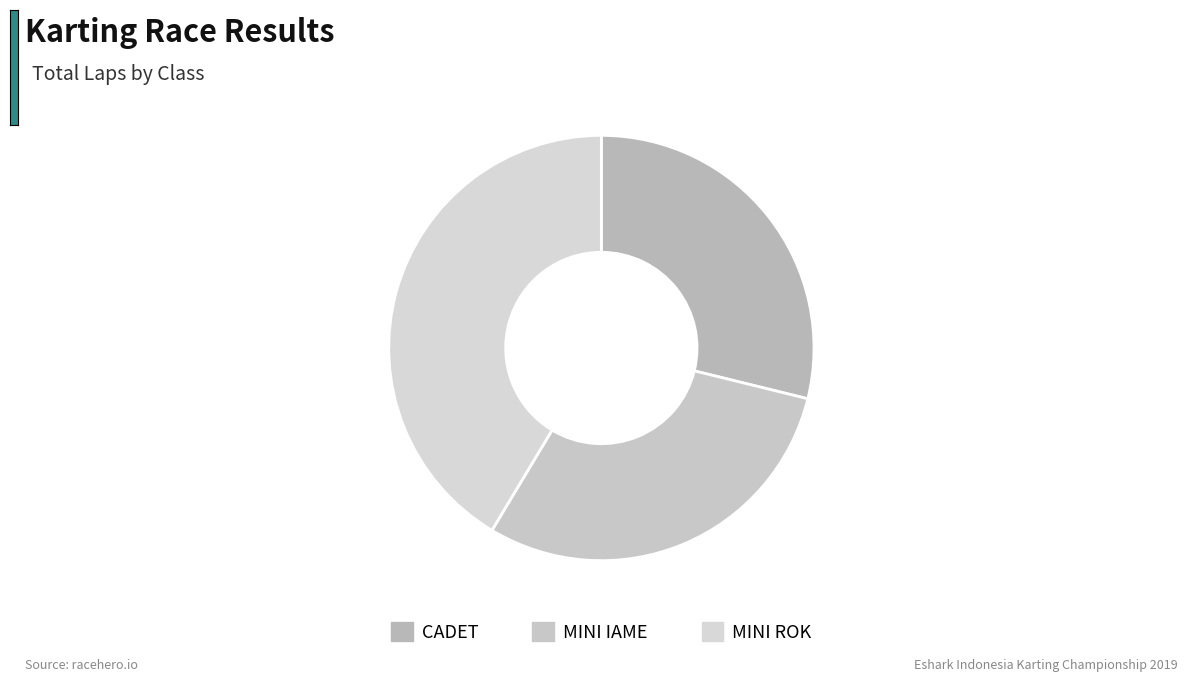

Is CADET the majority of the pie?

No